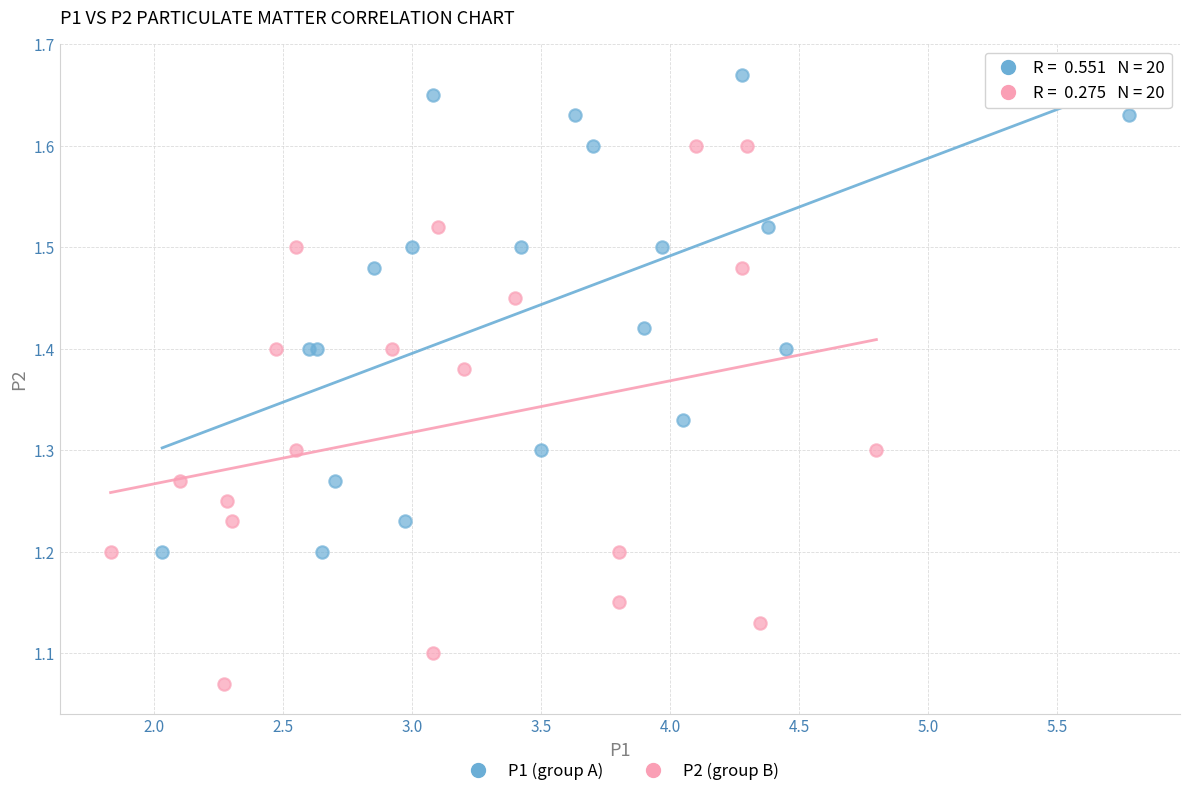

Which series has the largest Y range (max minus min)?

P2 (group B)